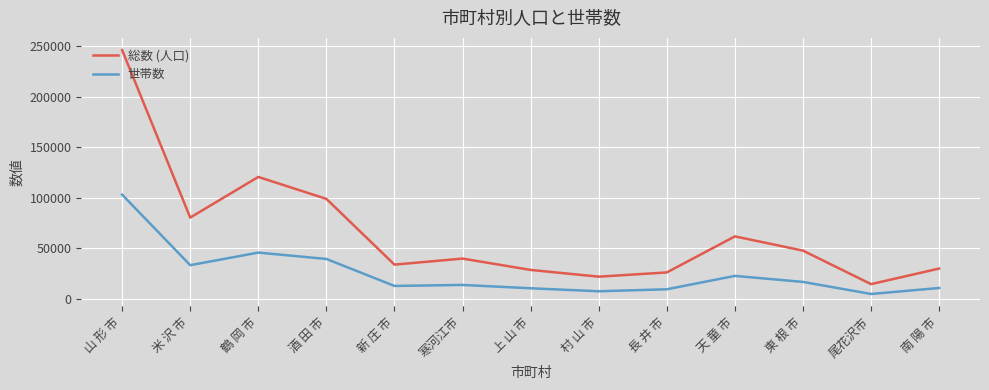

True or false: 世帯数 and 総数 (人口) intersect in this chart.

False